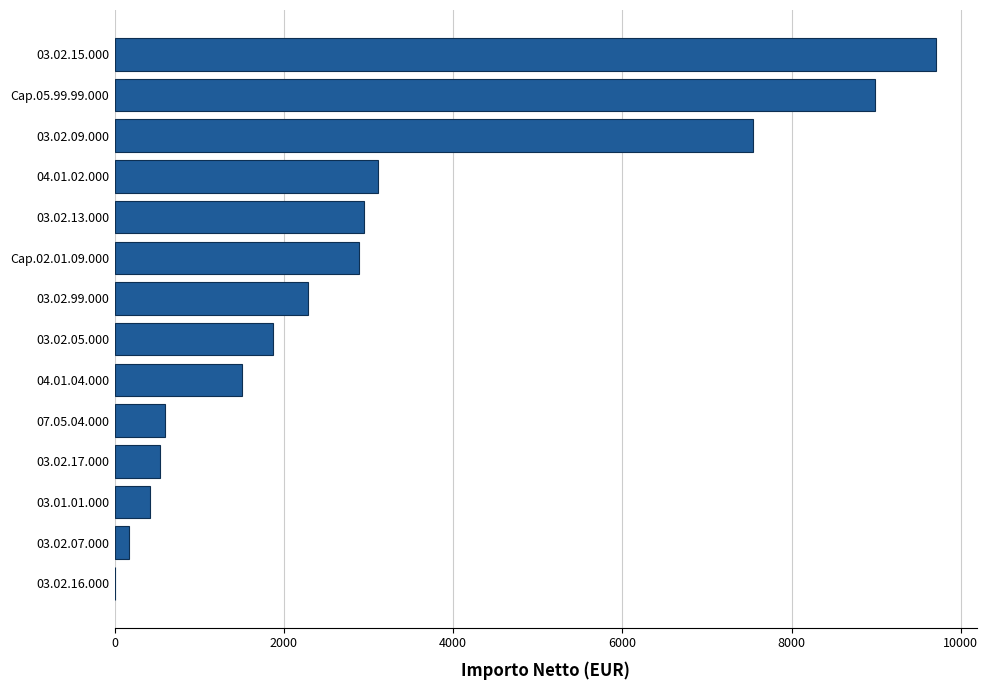

The value at 04.01.02.000 is 4254.6. True or false?

False